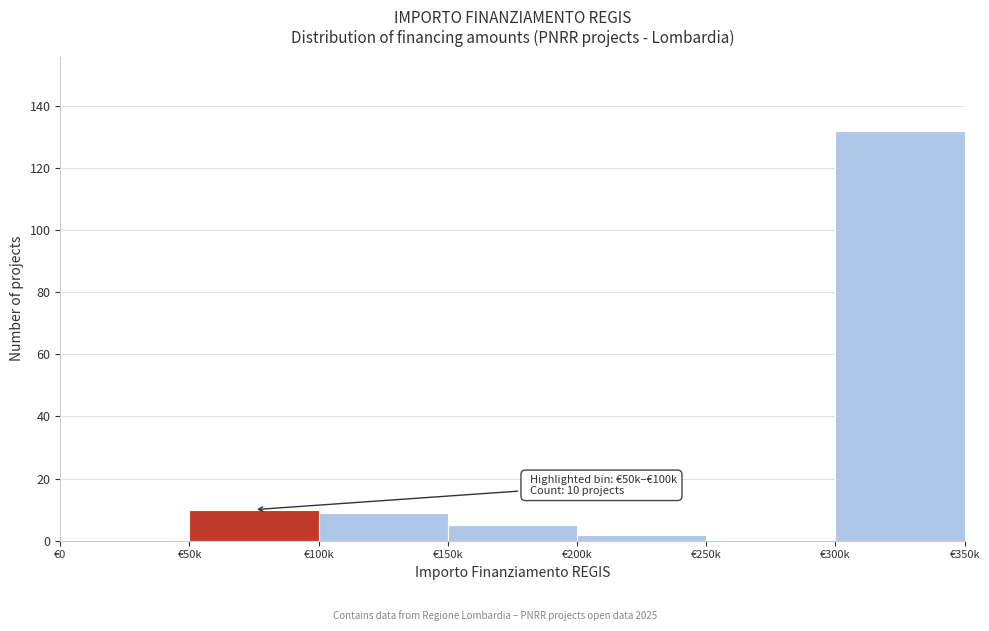

Reading right to left, extract all data points from this chart.

€300k=132	€250k=0	€200k=2	€150k=5	€100k=9	€50k=10	€0=0